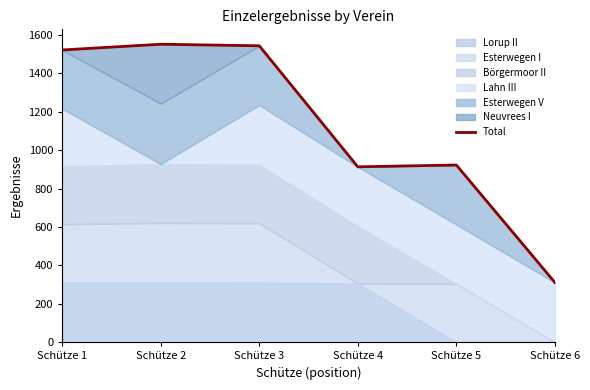

The value at Schütze 4 is 1555.6. True or false?

False